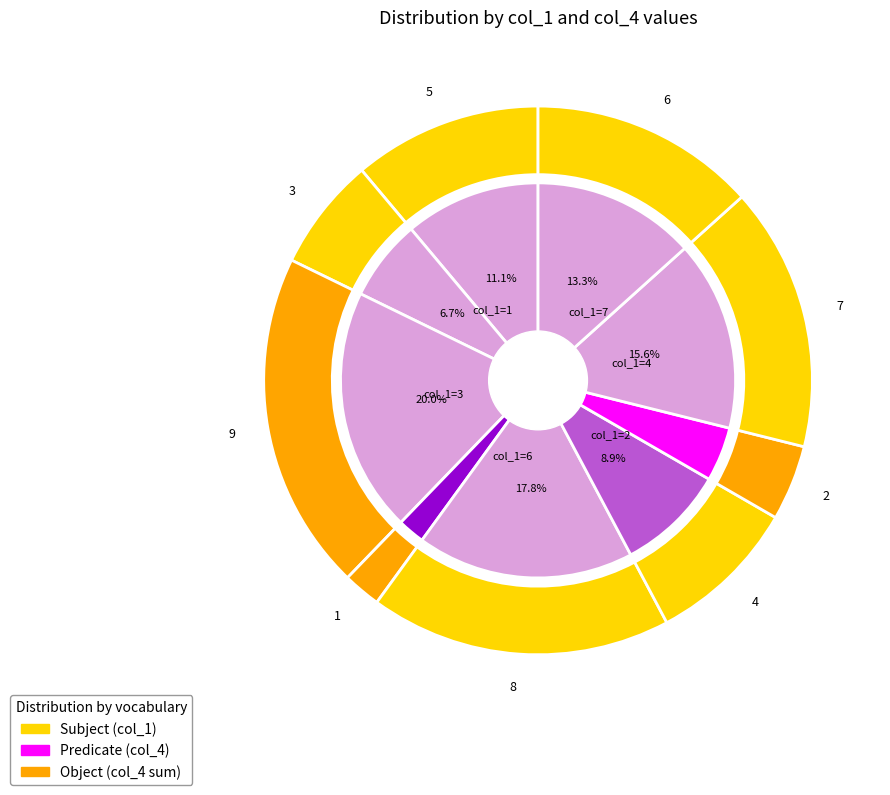

Is there a majority slice in this chart?

No